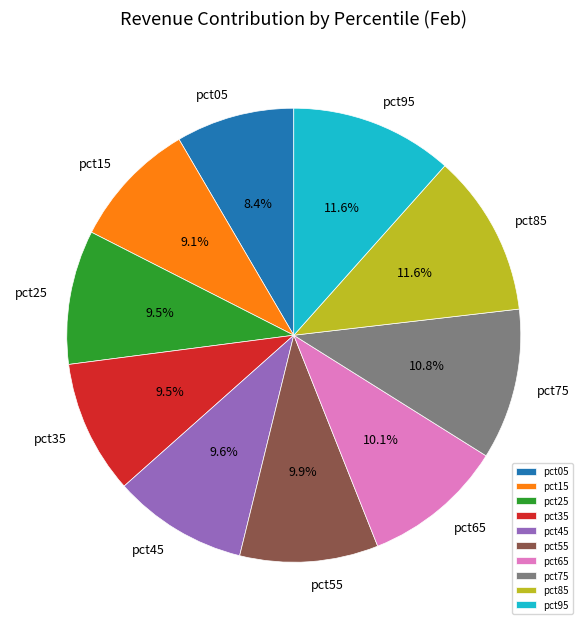

The pct55 slice represents 1% of the pie. True or false?

False